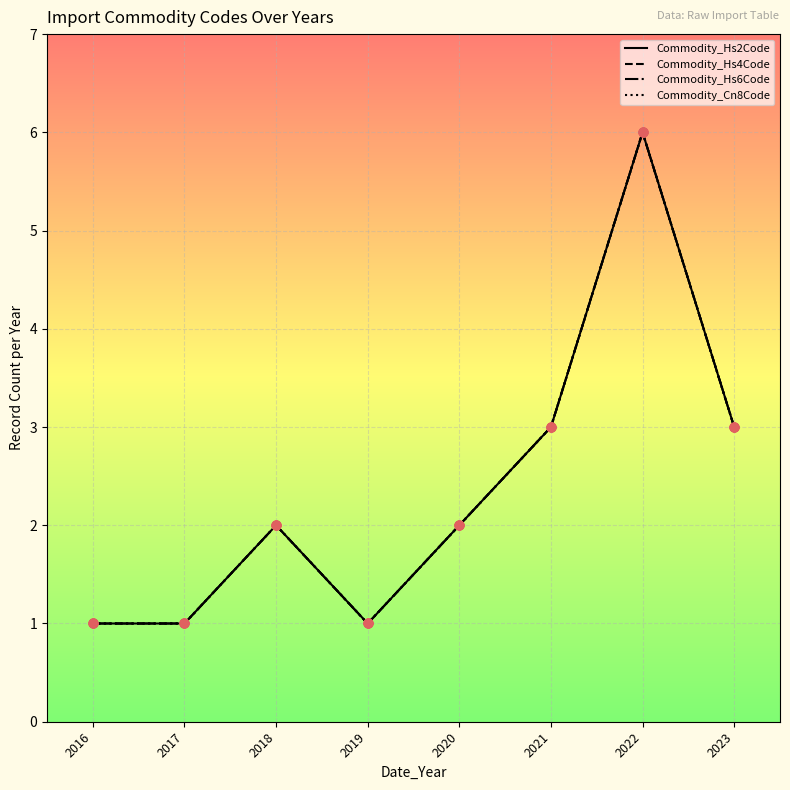

At which category is the sum across all series the highest?

2022